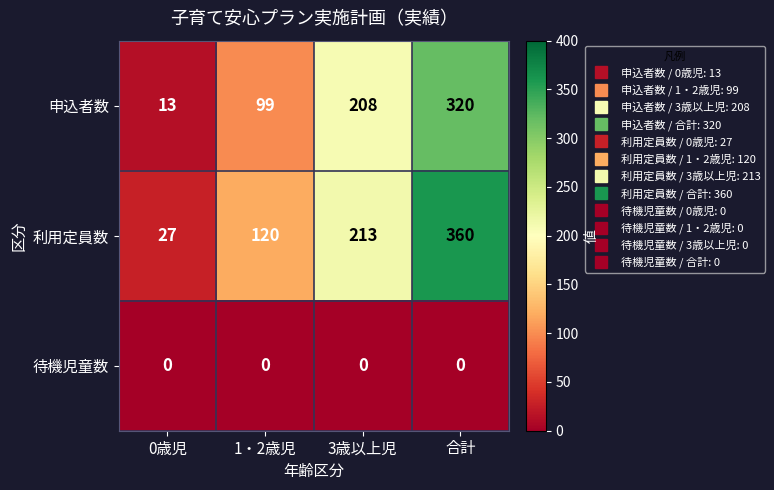

What is the greatest value displayed?

360